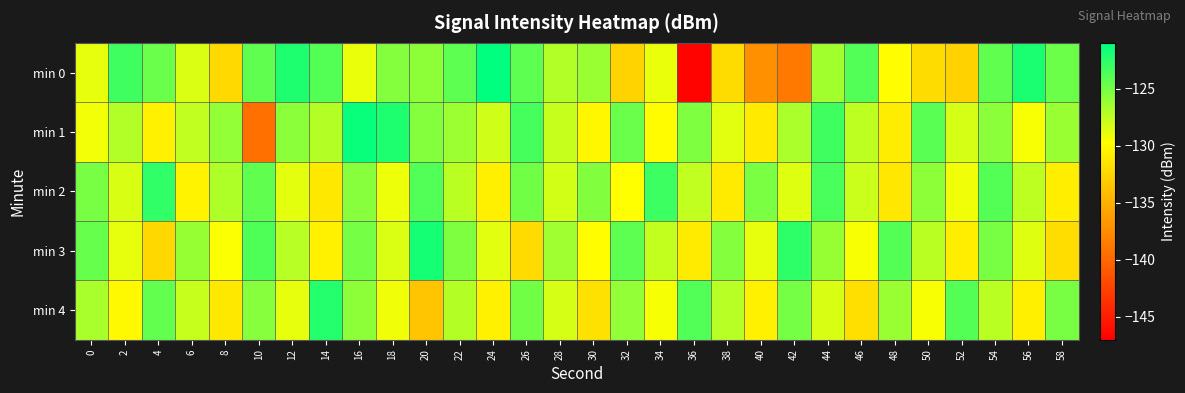

At which category is the sum across all series the highest?

54